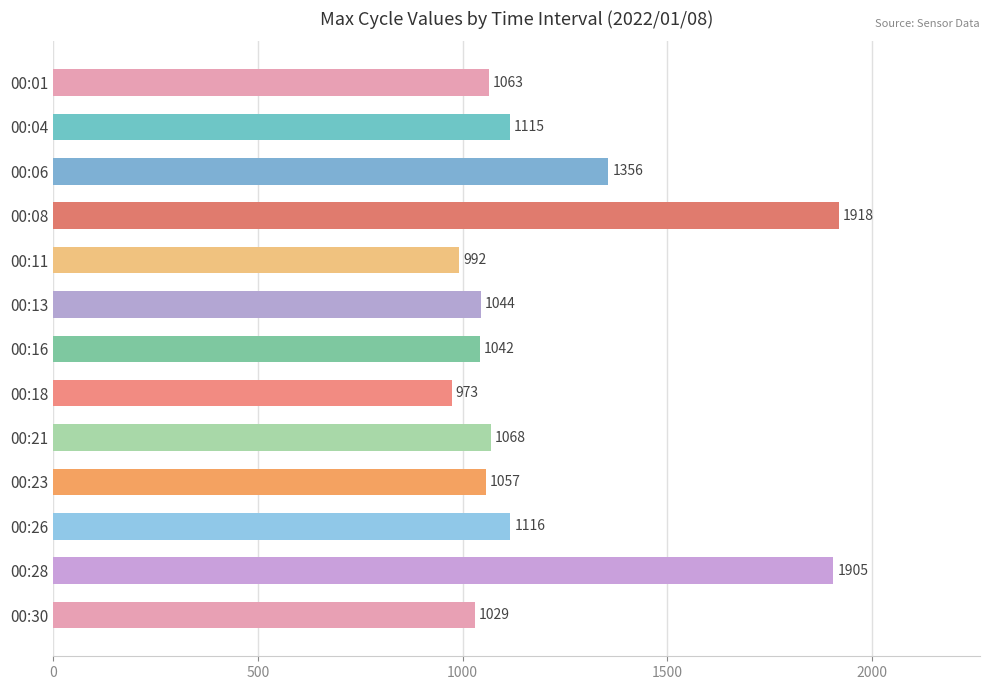

What is the minimum value shown in the chart?

973